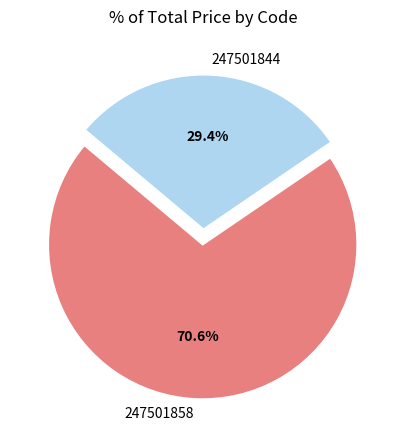

Which category has the biggest portion of the pie?

247501858